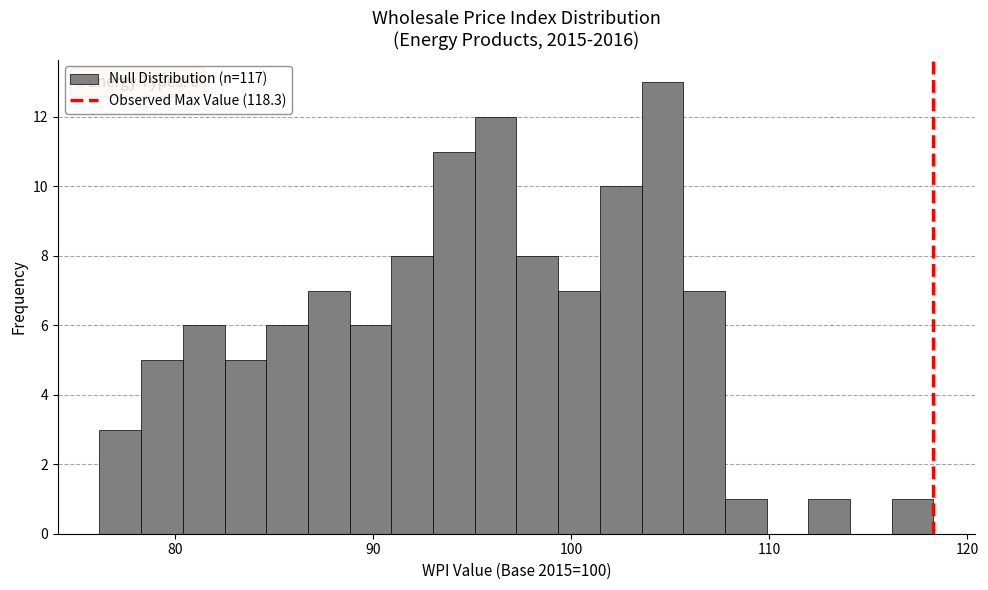

Read against the x-axis, roughly where is the centre of the tallest bar?

105